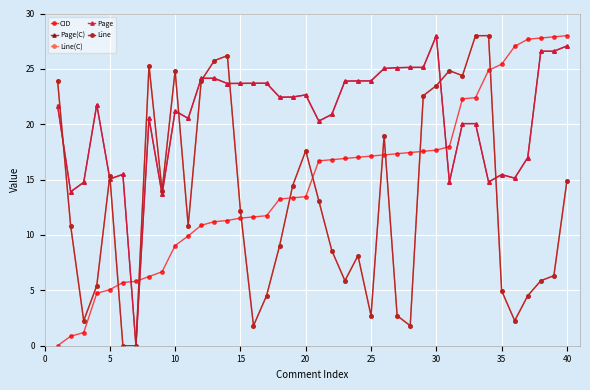

How many lines are shown in the chart?

5